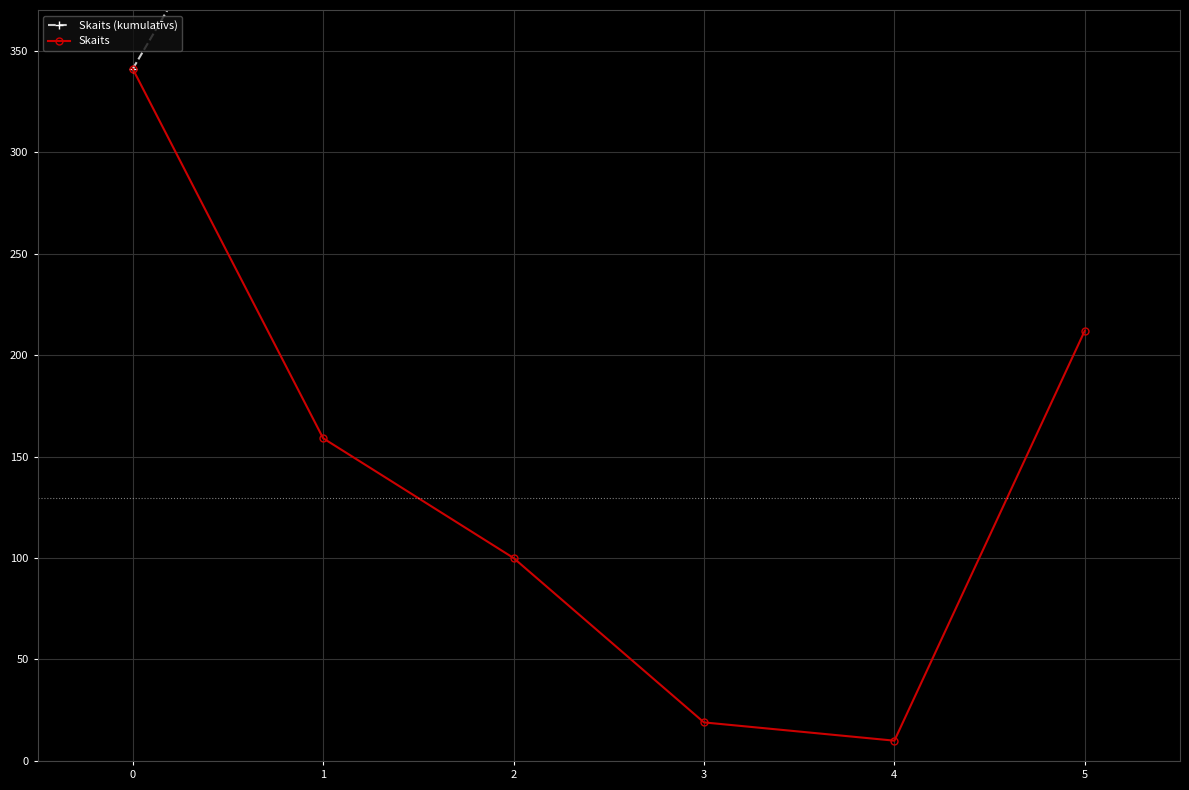

What are all the series names shown in the legend?

Skaits (kumulatīvs), Skaits